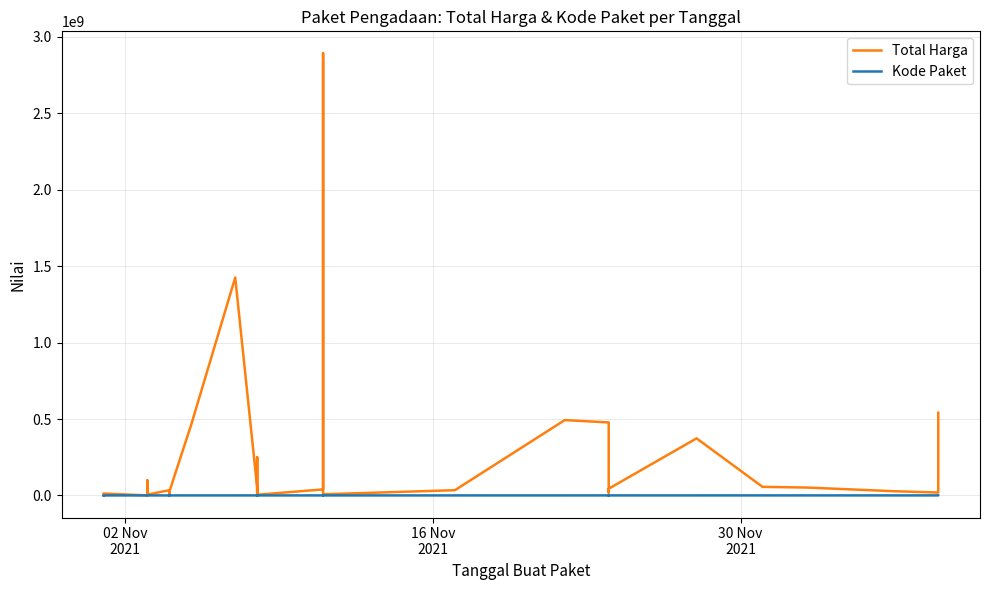

True or false: Kode Paket and Total Harga cross at least once.

False